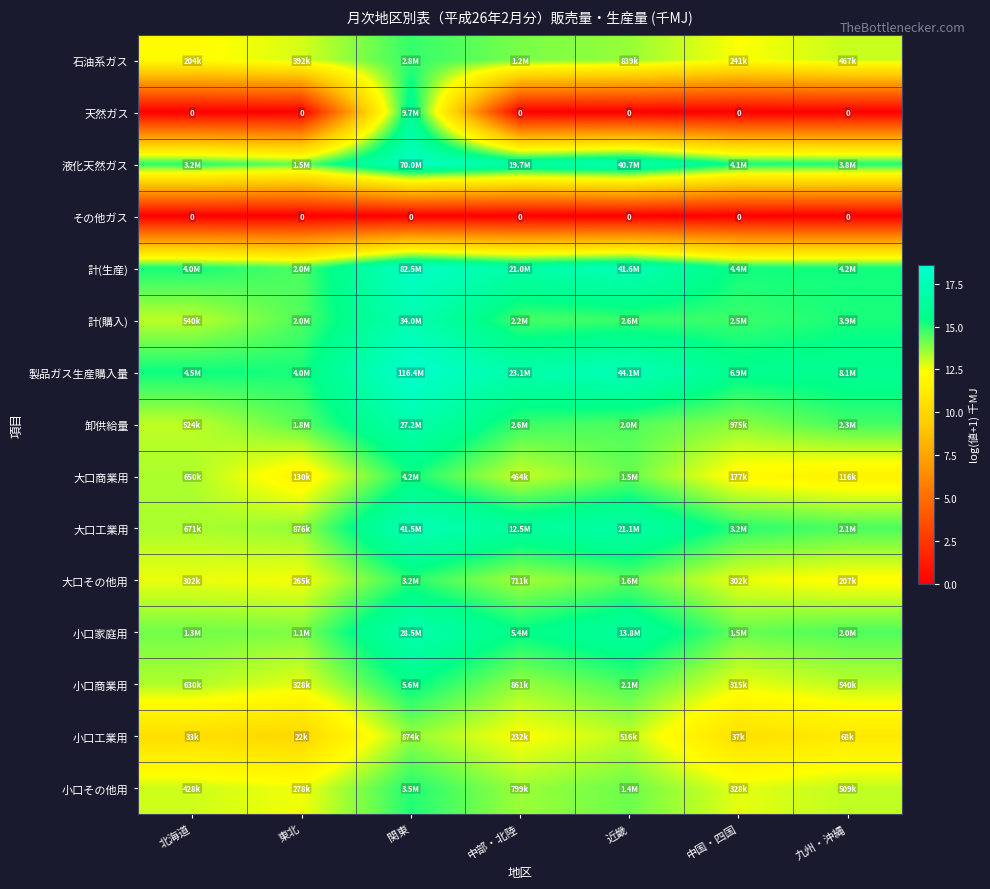

At how many categories does at least one series exceed 13?

7